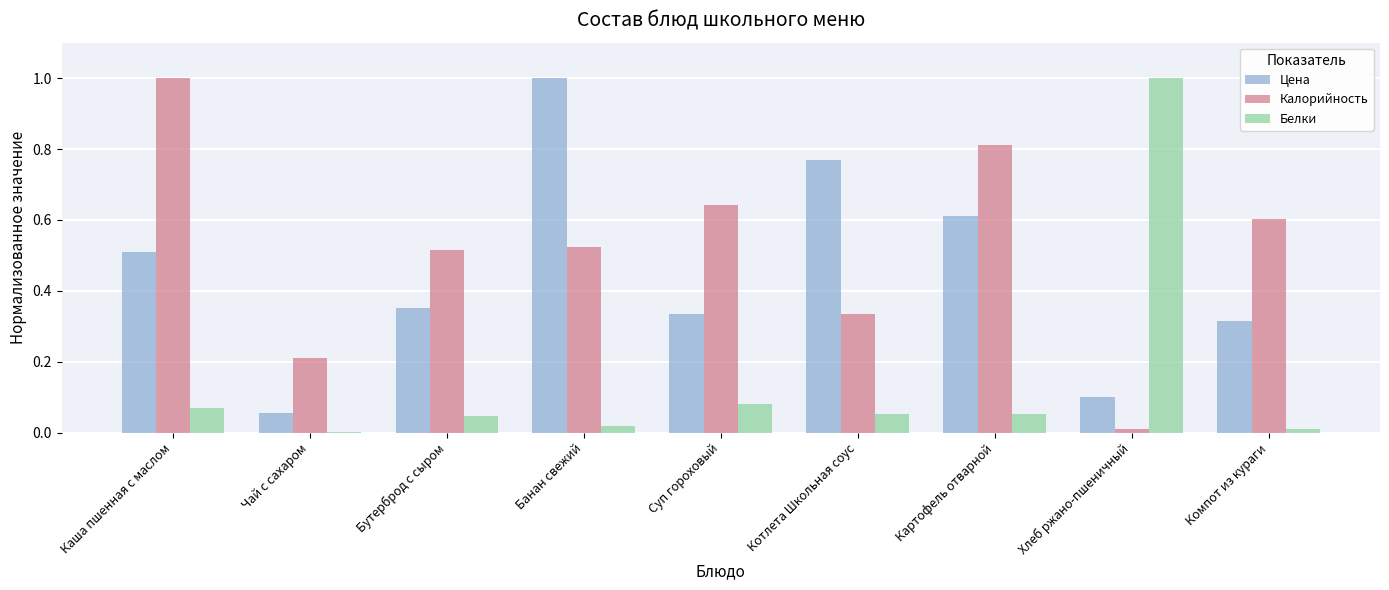

At which category is the sum across all series the highest?

Каша пшенная с маслом